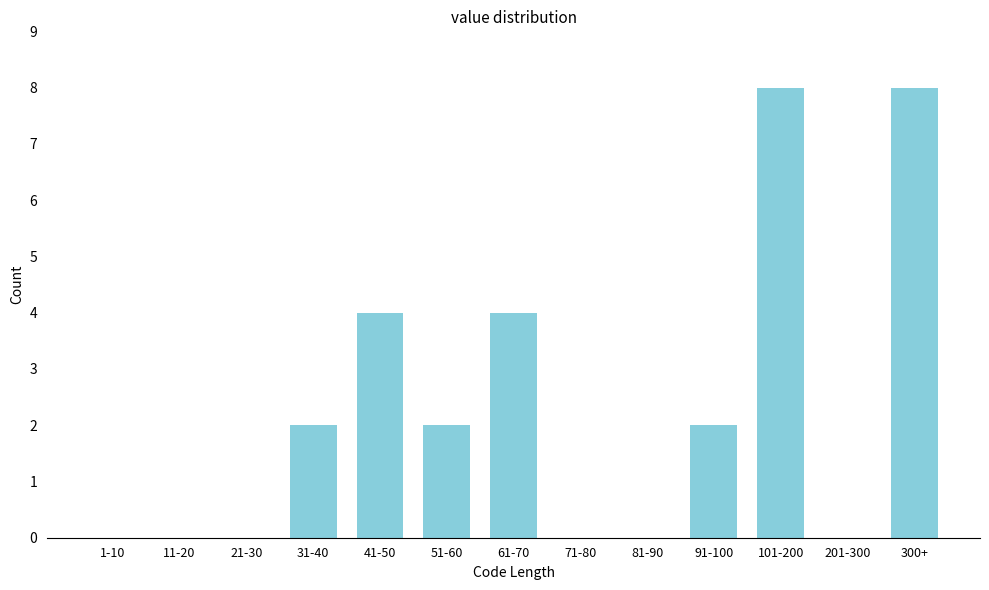

Reading left to right, list all the values displayed in this chart.

1-10=0	11-20=0	21-30=0	31-40=2	41-50=4	51-60=2	61-70=4	71-80=0	81-90=0	91-100=2	101-200=8	201-300=0	300+=8